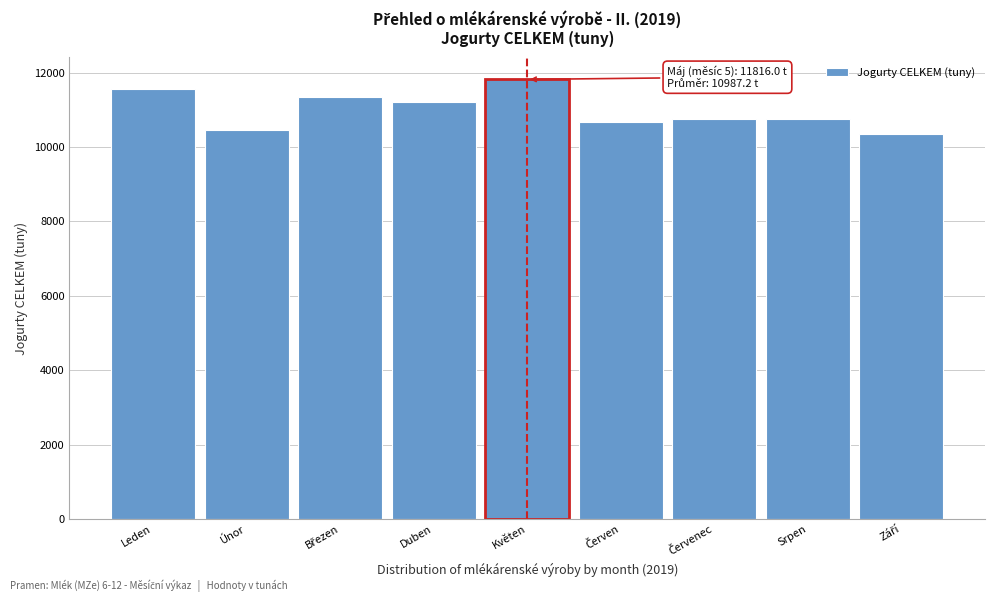

What is the greatest value displayed?

11816.0